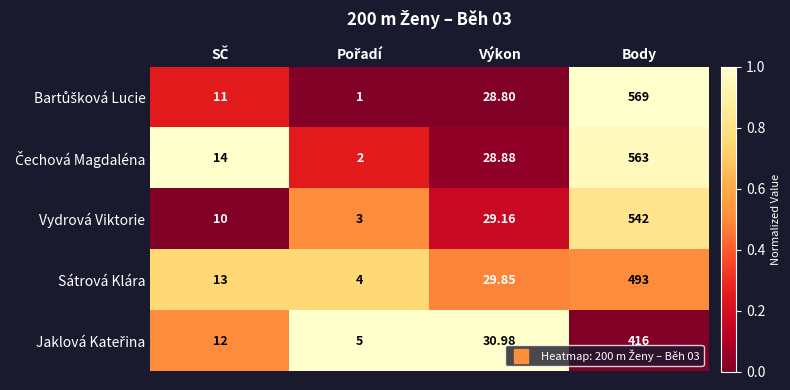

At which label does Sátrová Klára first exceed 29?

Výkon